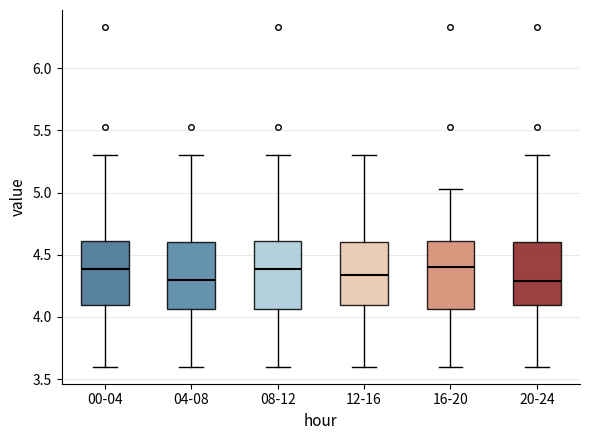

Reading left to right, transcribe this box plot: for each box, give where its median line is, the range the box spans, and where its two whiskers end, as read against the y-axis. The values are not printed on the chart, so give them approximately, as read against the axis.

00-04: median 4.40, box 4.10 to 4.60, whiskers 3.60 to 5.30
04-08: median 4.30, box 4.05 to 4.60, whiskers 3.60 to 5.30
08-12: median 4.40, box 4.05 to 4.60, whiskers 3.60 to 5.30
12-16: median 4.35, box 4.10 to 4.60, whiskers 3.60 to 5.30
16-20: median 4.40, box 4.05 to 4.60, whiskers 3.60 to 5.05
20-24: median 4.30, box 4.10 to 4.60, whiskers 3.60 to 5.30